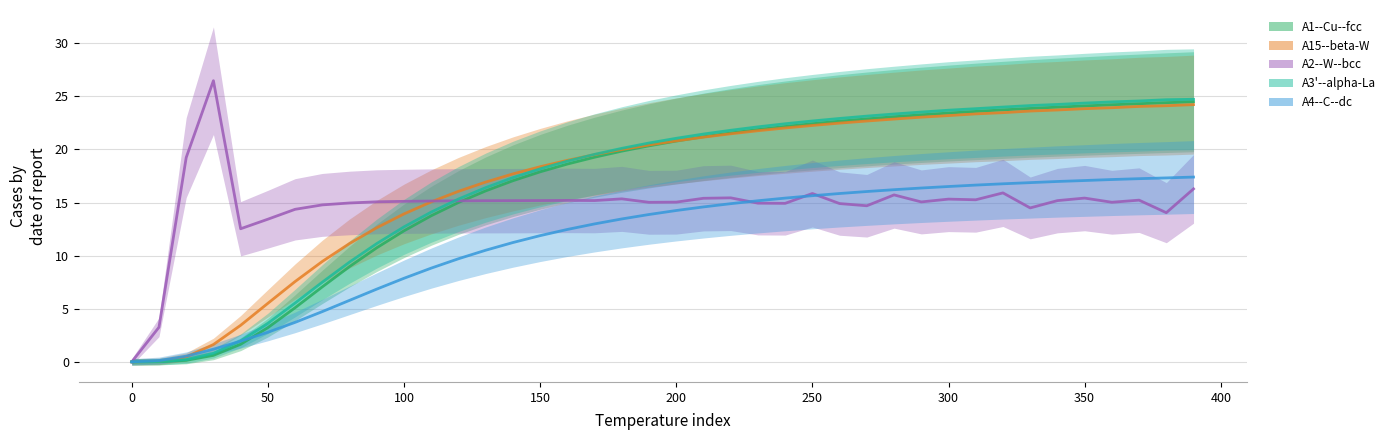

At which category is the sum across all series the highest?

390